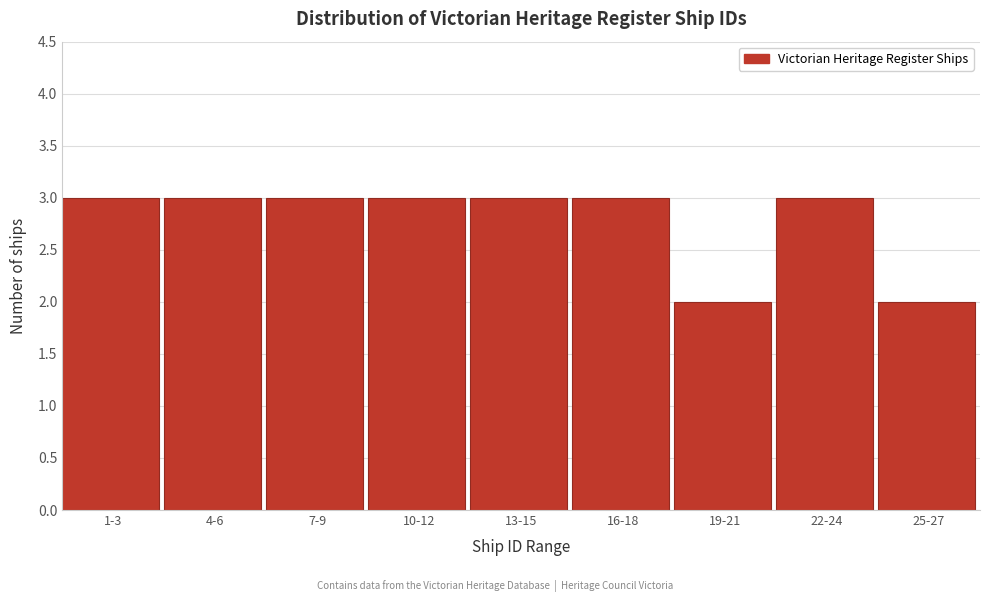

Reading right to left, extract all data points from this chart.

25-27=2	22-24=3	19-21=2	16-18=3	13-15=3	10-12=3	7-9=3	4-6=3	1-3=3